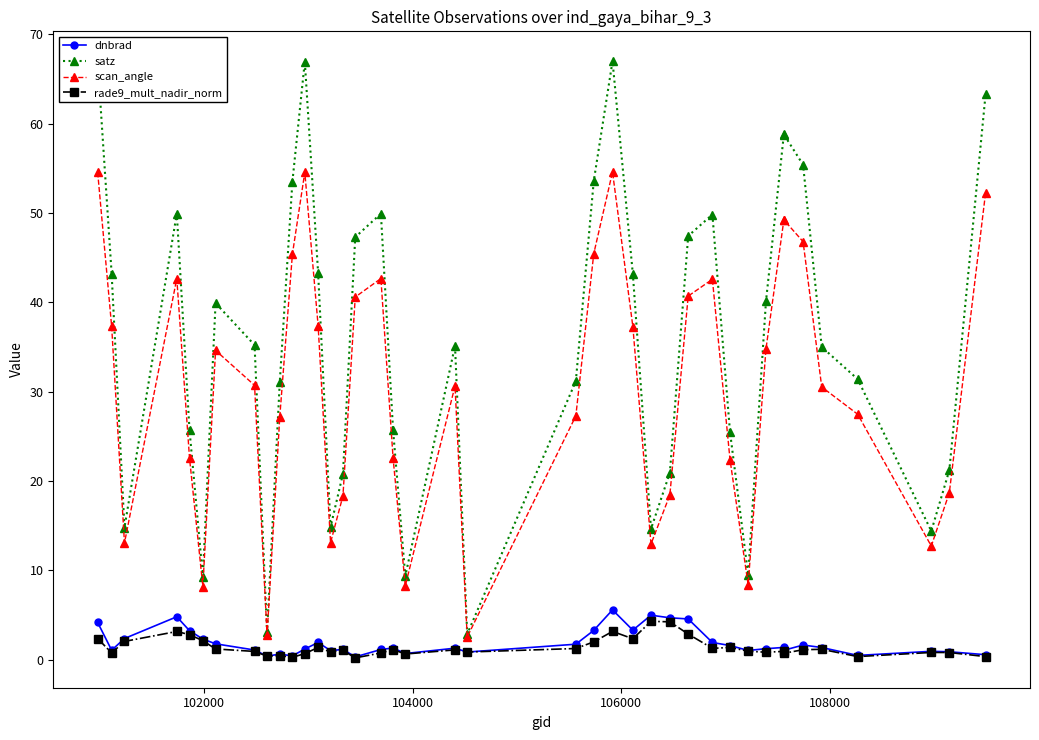

What is the average value of the rade9_mult_nadir_norm series?

1.4